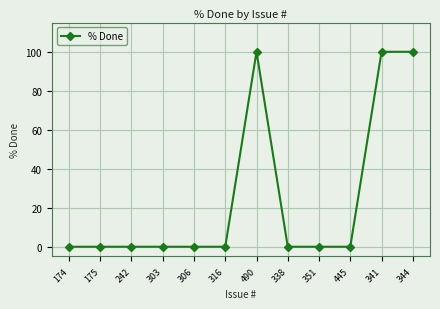

How many lines are shown in the chart?

1